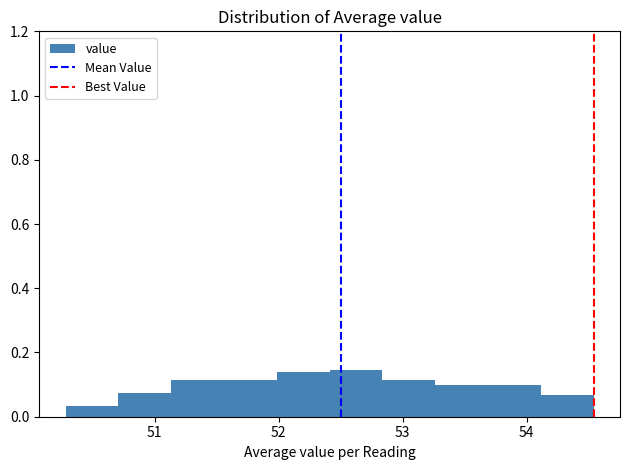

Reading left to right, transcribe this chart: for each bar, give the range it covers on the x-axis and its height. Neither the bar edges nor the heights are printed on the chart, so give them approximately, as read against the axes.

50.3 to 50.7: 0.04
50.7 to 51.1: 0.08
51.1 to 51.6: 0.12
51.6 to 52.0: 0.12
52.0 to 52.4: 0.14
52.4 to 52.8: 0.14
52.8 to 53.3: 0.12
53.3 to 53.7: 0.10
53.7 to 54.1: 0.10
54.1 to 54.5: 0.06